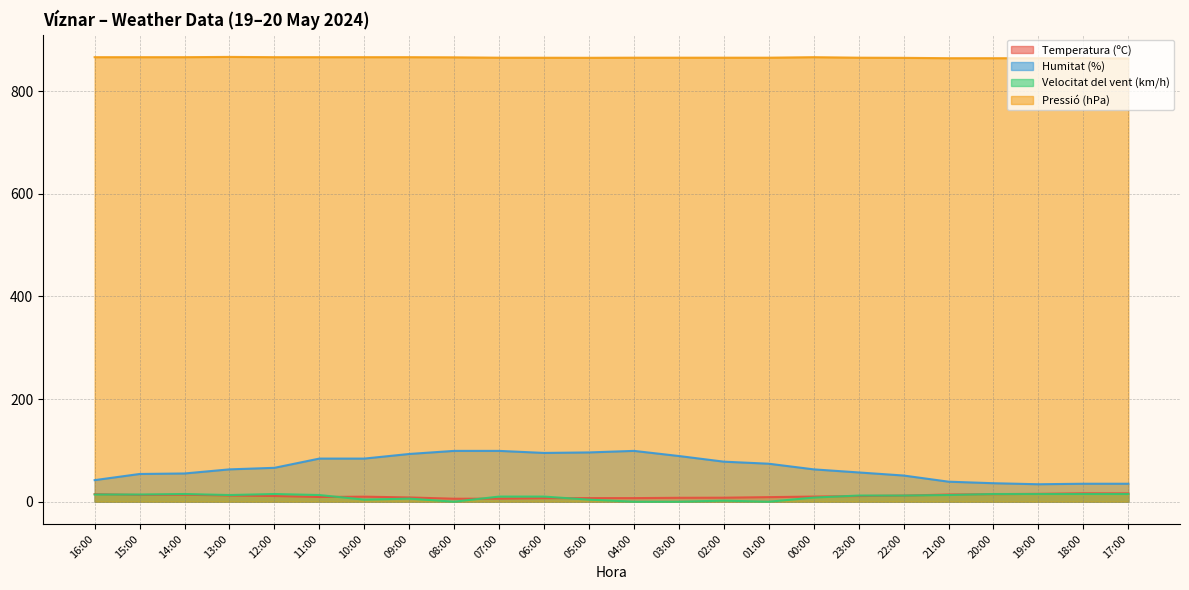

What is the highest value of the Pressió (hPa) series?

866.5